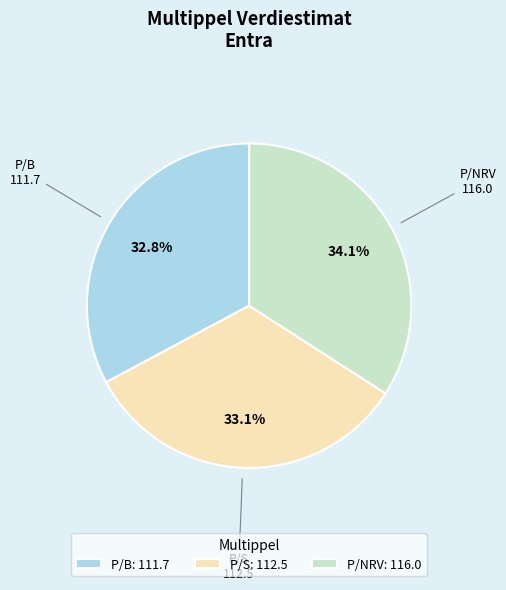

What percentage is the P/S slice, to the nearest percent?

33%